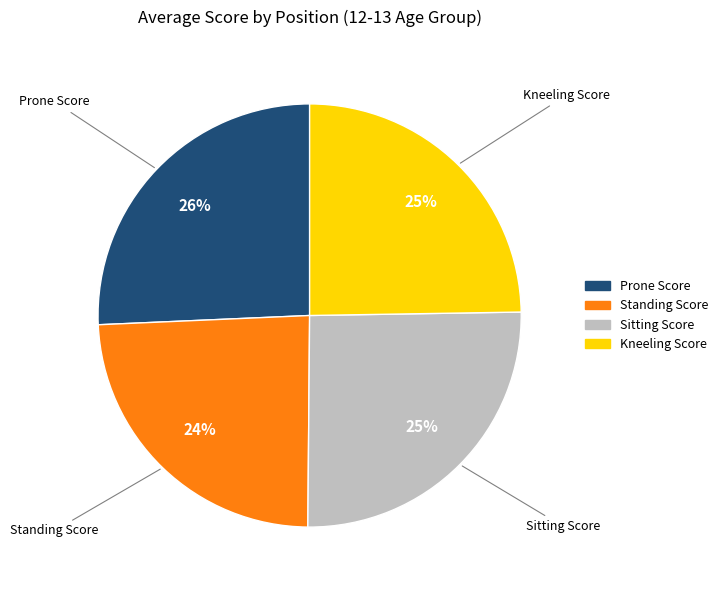

Is it true that Standing Score is 24% of the pie?

True